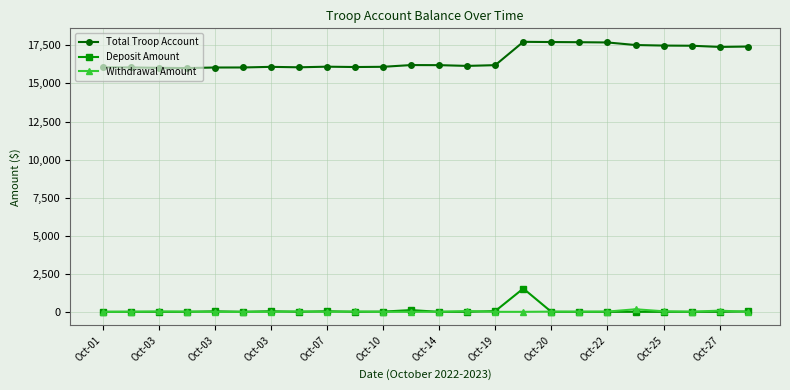

What are all the series names shown in the legend?

Total Troop Account, Deposit Amount, Withdrawal Amount